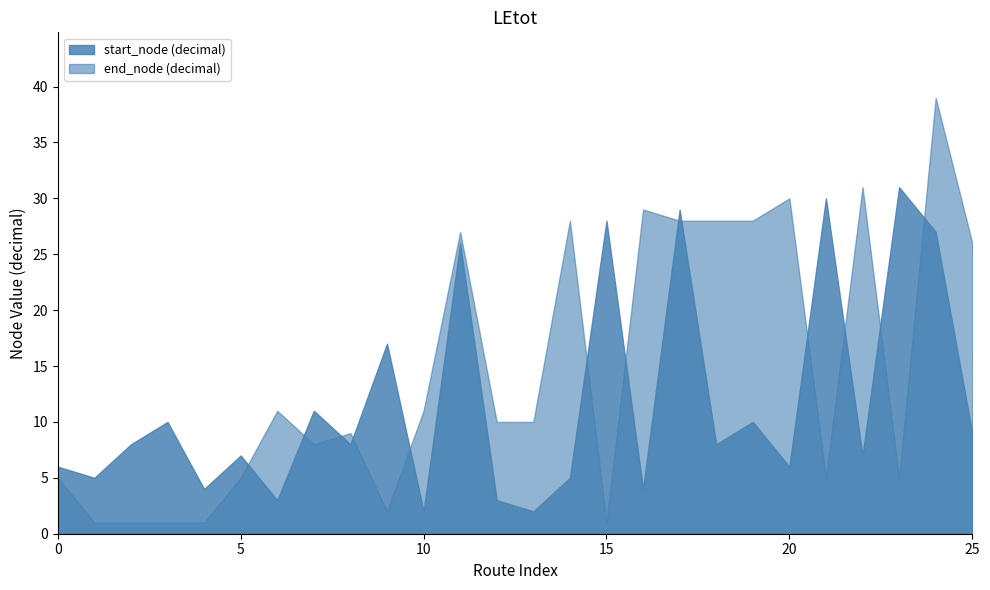

Between 1 and 6, which is larger?

1